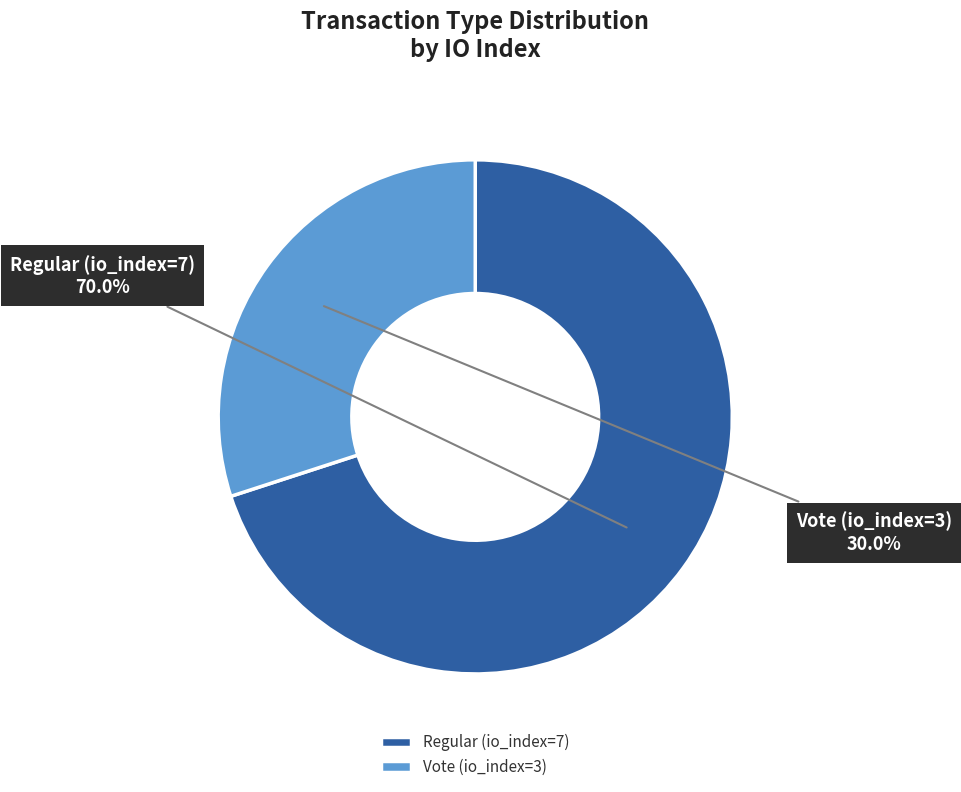

To the nearest percent, what percentage of the pie is Vote (io_index=3)?

30%